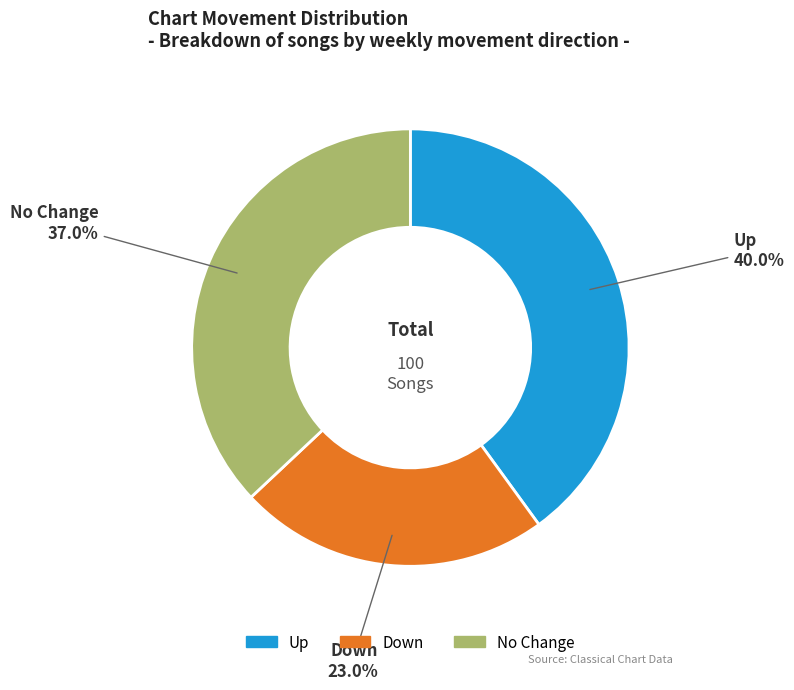

Approximately how many times larger is the value at Down compared to No Change?

0.6